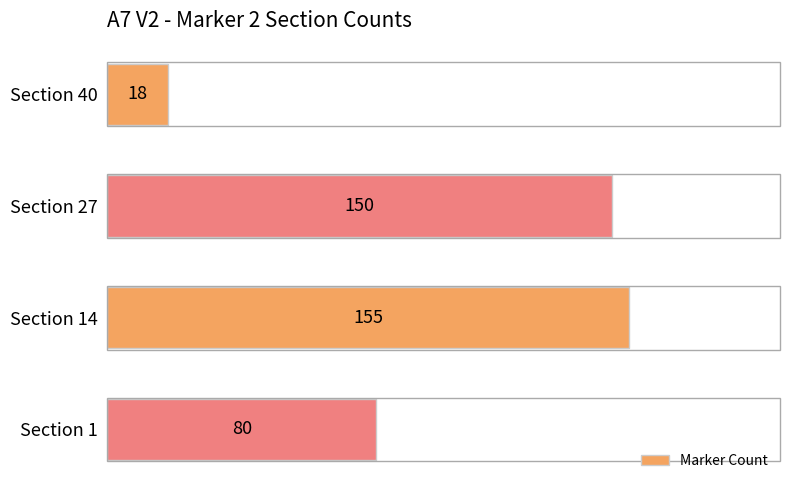

Rank the categories by value from lowest to highest.

Section 40, Section 1, Section 27, Section 14